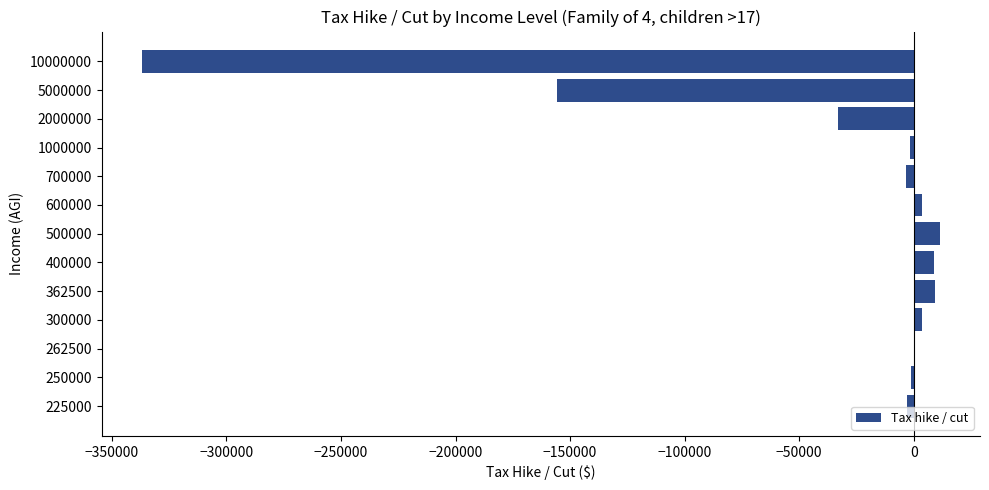

What is the maximum value shown in the chart?

11508.0